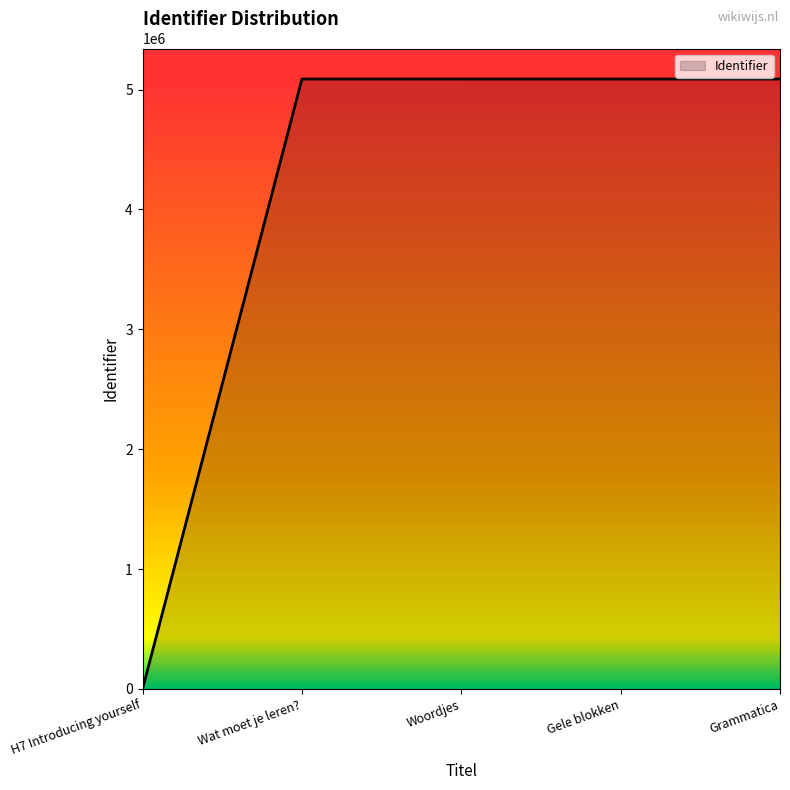

Does the chart display data point markers on the line(s)?

No